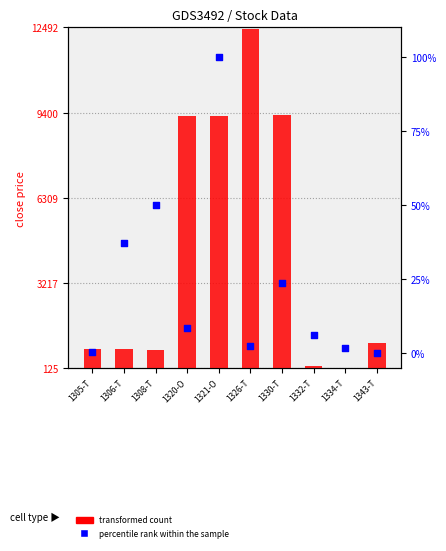

What are all the series names shown in the legend?

transformed count, percentile rank within the sample